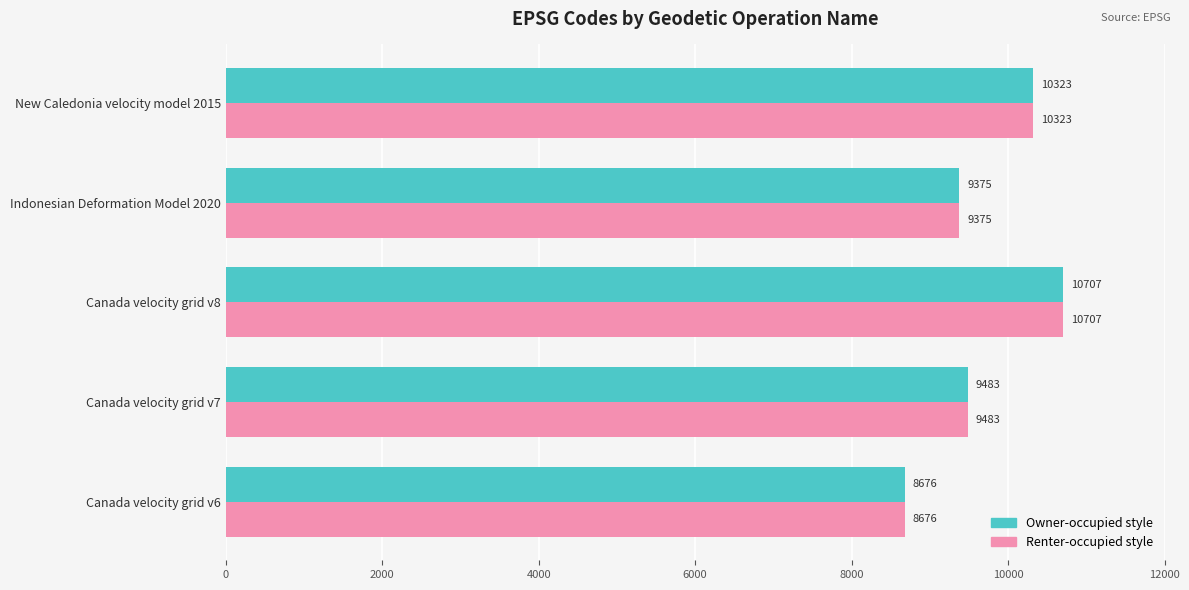

At which category is the sum across all series the highest?

Canada velocity grid v8